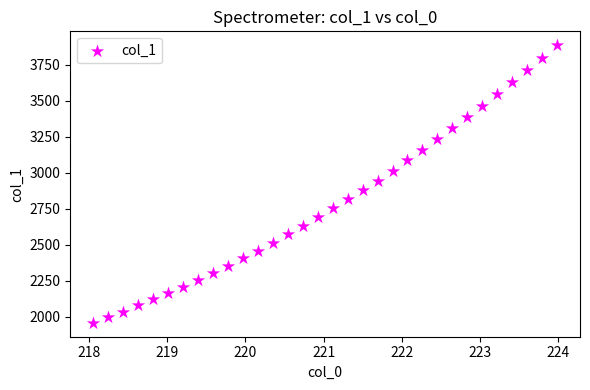

What is the range of Y values (max minus min)?

1927.5